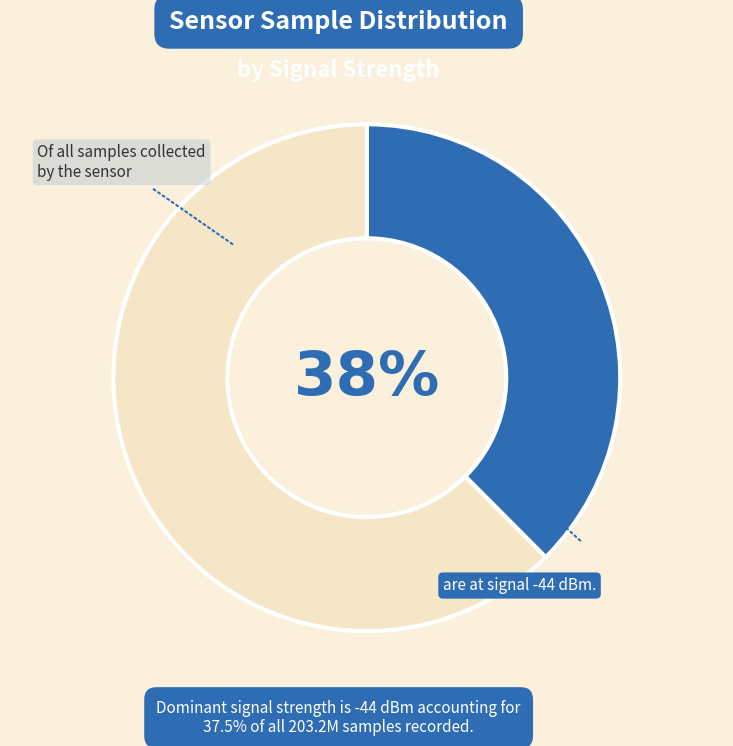

Is there any slice that represents more than half of the pie?

Yes